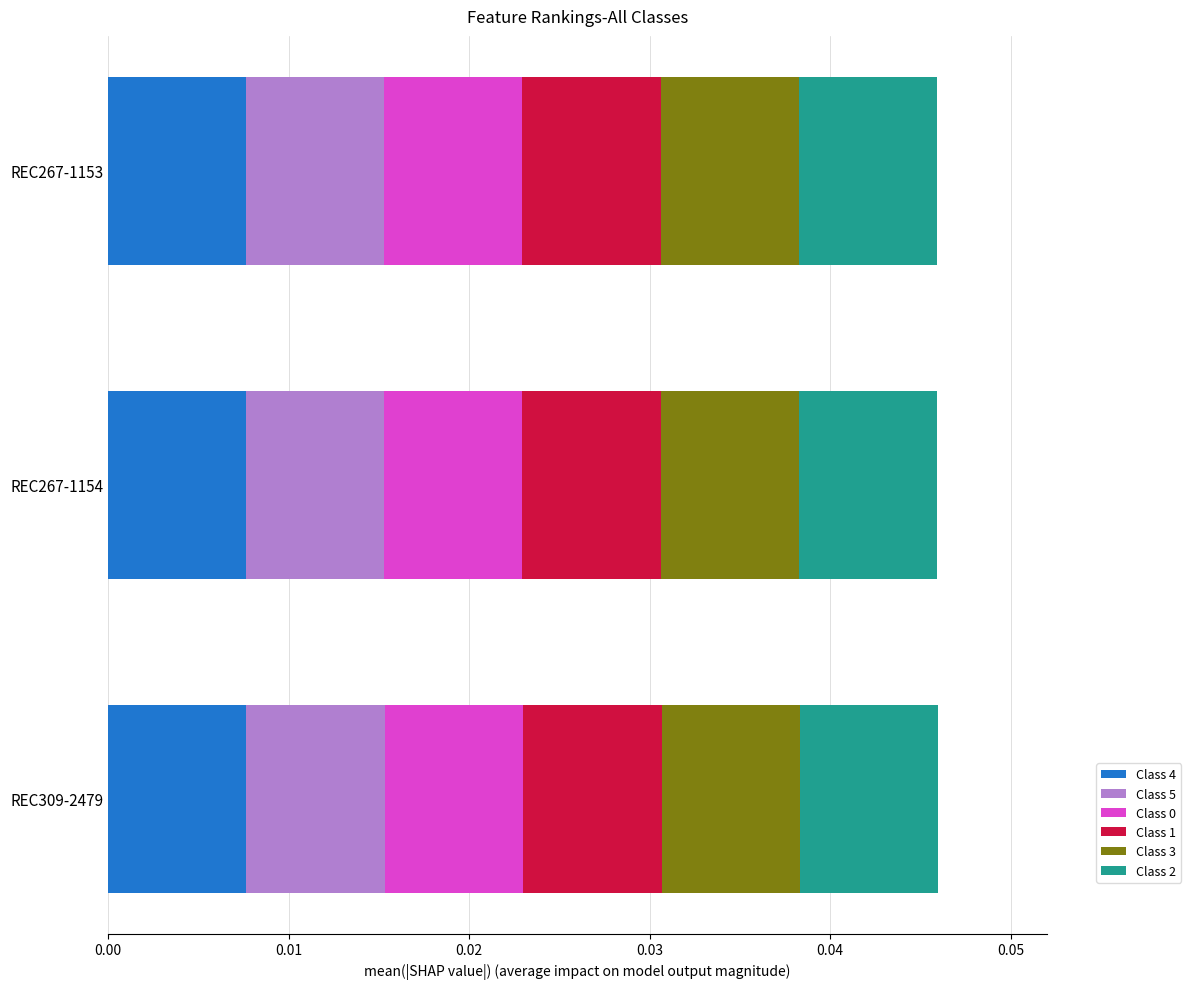

How many categories are shown in the chart?

3